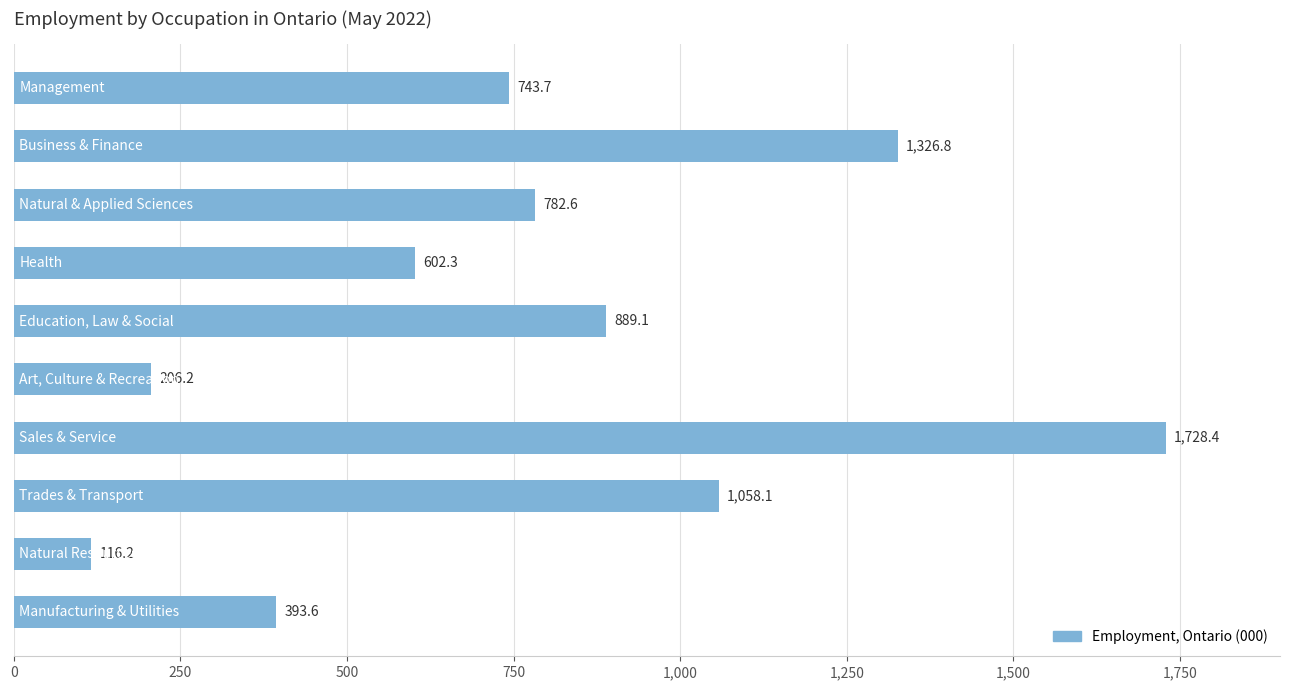

What is the value of the 1st bar from the top?

743.7